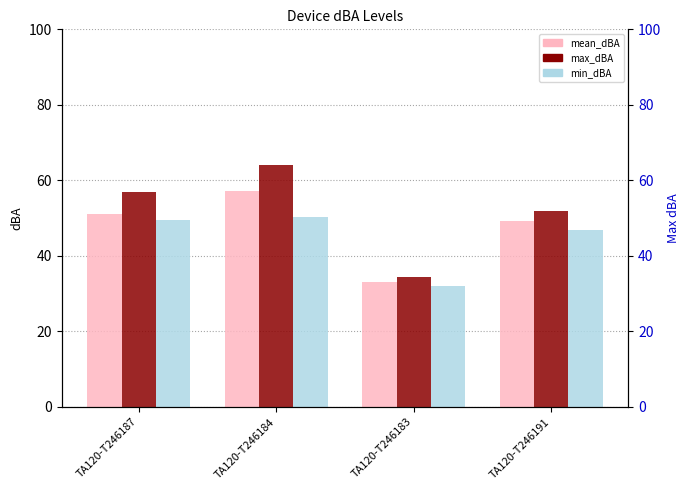

At TA120-T246187, list the series in order from smallest to largest.

min_dBA, mean_dBA, max_dBA